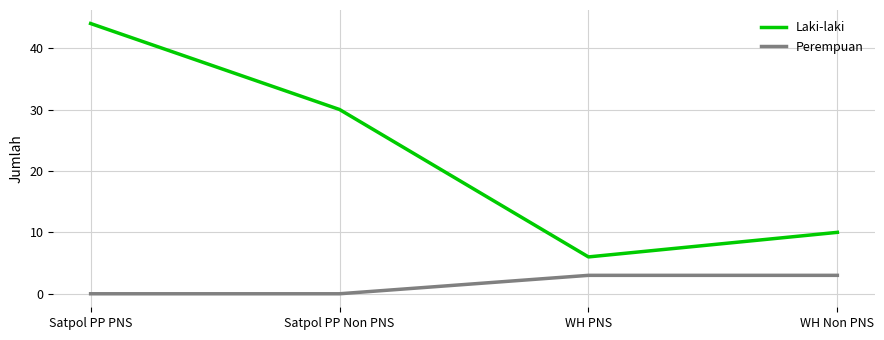

What position from the left is Satpol PP PNS?

1